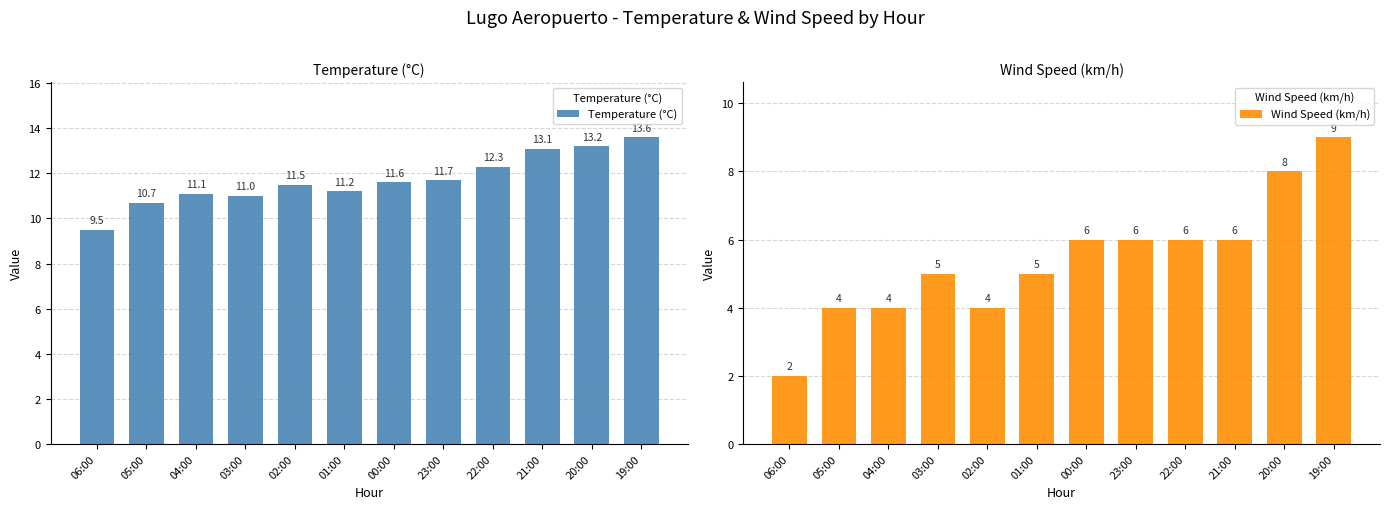

Is it true that Wind Speed (km/h) equals 8.0 at 20:00?

True